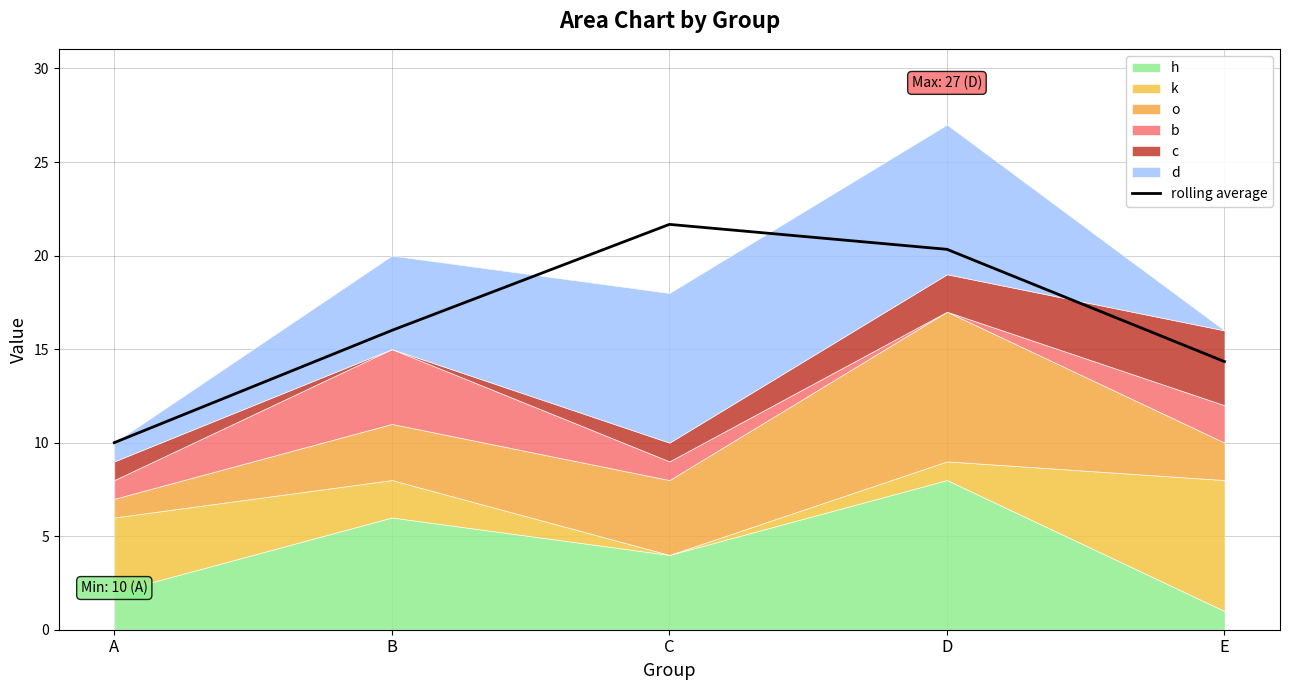

True or false: the data has more than 2 interior local peaks.

False